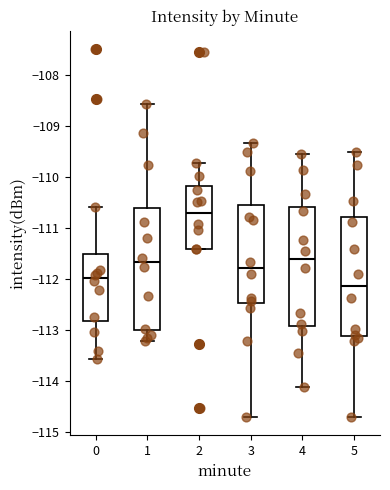

Where does the median line of the box at x = 3 sit on the y-axis? The values are not printed on the chart, so give them approximately, as read against the axis.

-111.8